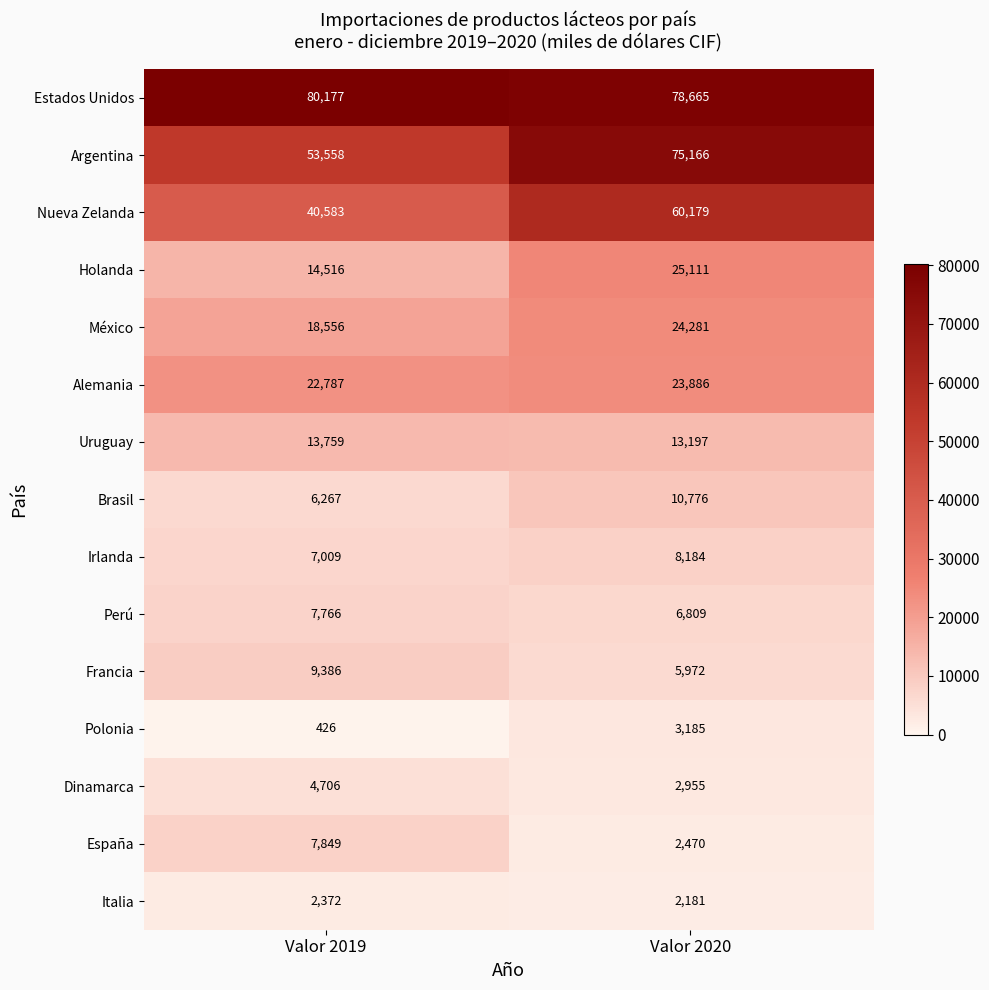

Reading left to right, transcribe all the data shown in this chart.

Estados Unidos: 80177	78665
Argentina: 53558	75166
Nueva Zelanda: 40583	60179
Holanda: 14516	25111
México: 18556	24281
Alemania: 22787	23886
Uruguay: 13759	13197
Brasil: 6267	10776
Irlanda: 7009	8184
Perú: 7766	6809
Francia: 9386	5972
Polonia: 426	3185
Dinamarca: 4706	2955
España: 7849	2470
Italia: 2372	2181